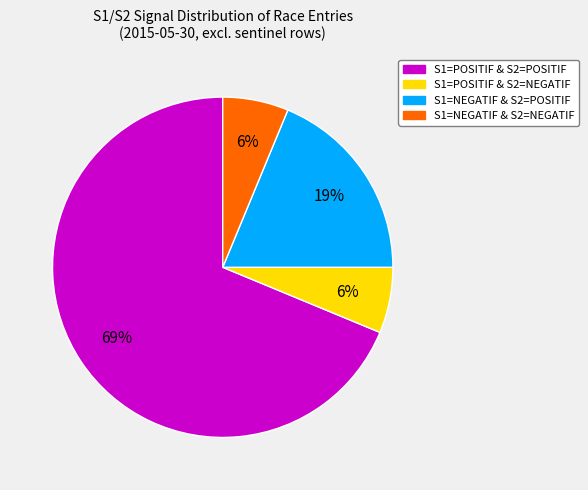

To the nearest percent, what is the average slice percentage?

25%